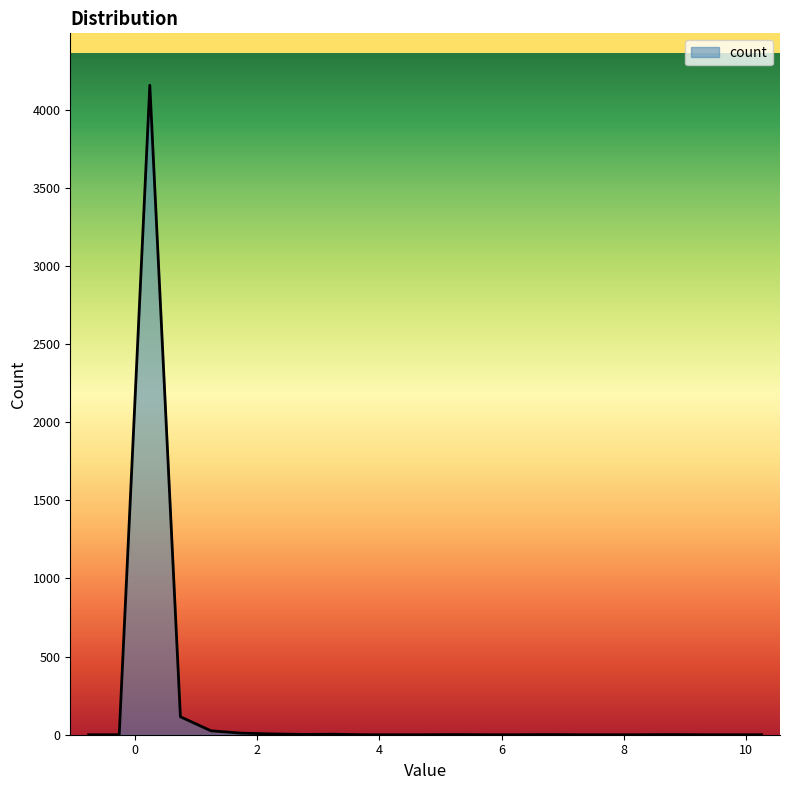

What is the average value?

188